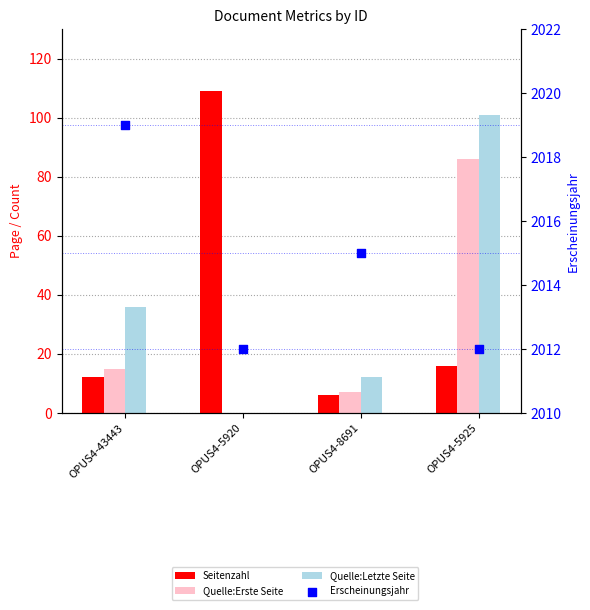

What are all the series names shown in the legend?

Seitenzahl, Quelle:Erste Seite, Quelle:Letzte Seite, Erscheinungsjahr